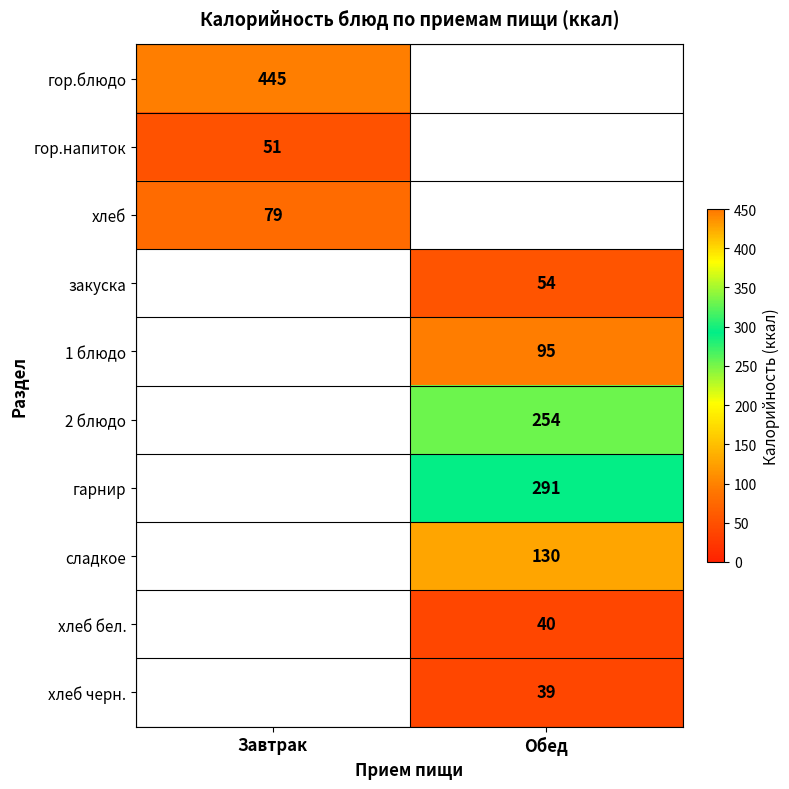

Is it true that 2 блюдо equals 254 at Обед?

True